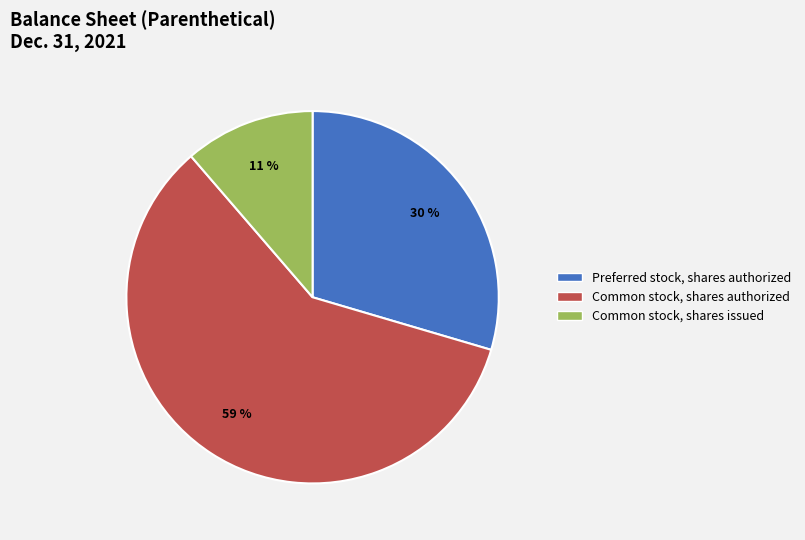

To the nearest percent, what is the average slice percentage?

33%